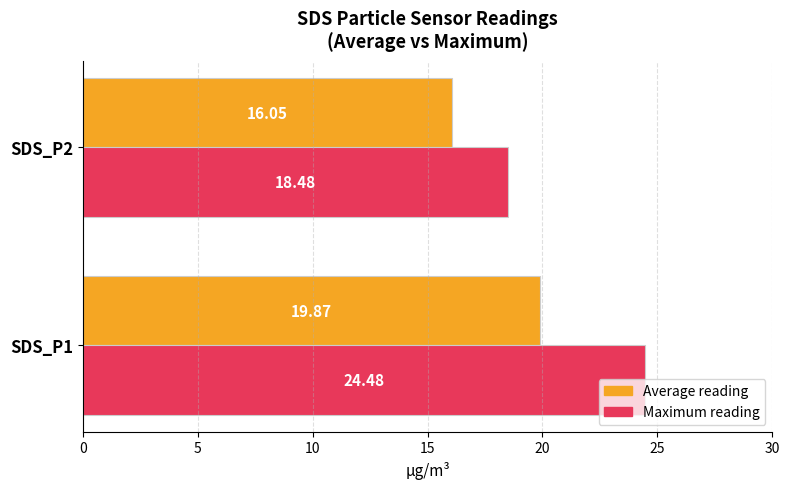

What is the maximum value for Maximum reading?

24.5